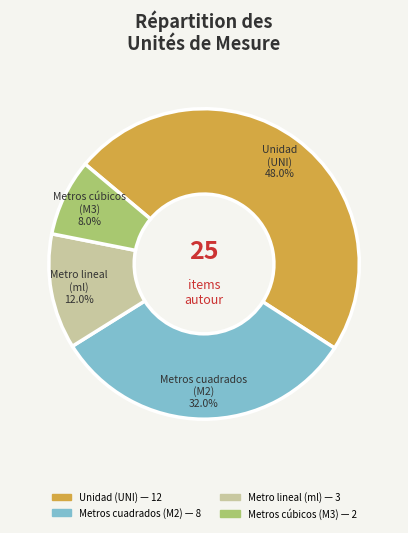

Is there a majority slice in this chart?

No